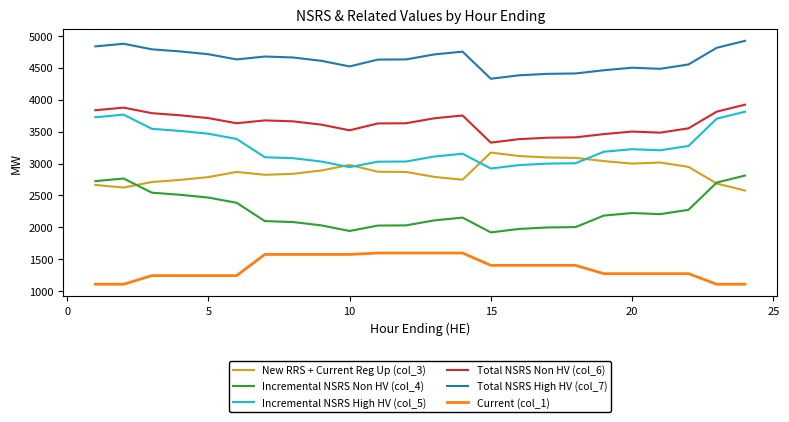

Does the chart display data point markers on the line(s)?

No